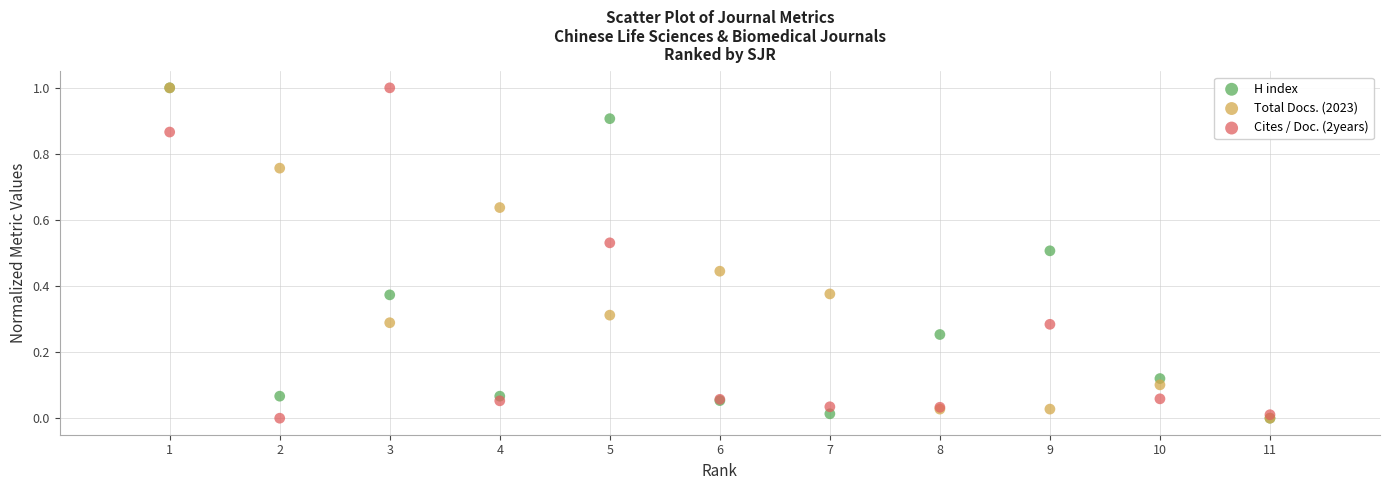

What are all the series names shown in the legend?

H index, Total Docs. (2023), Cites / Doc. (2years)